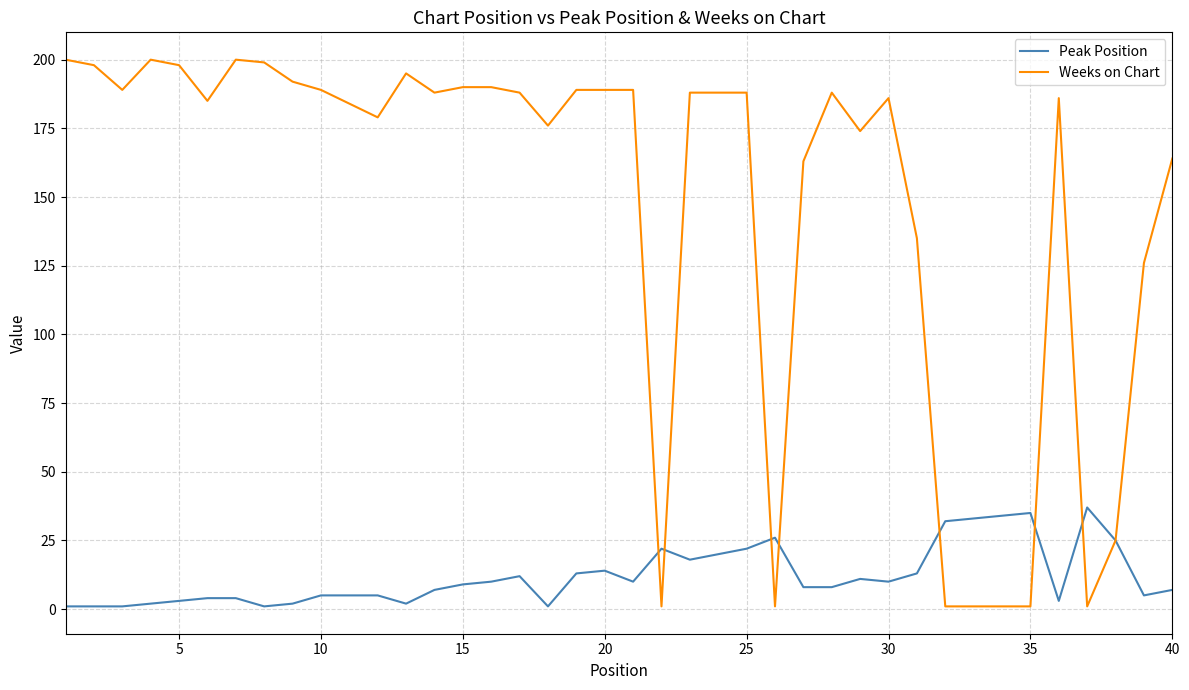

Which series has the largest total across all categories?

Weeks on Chart